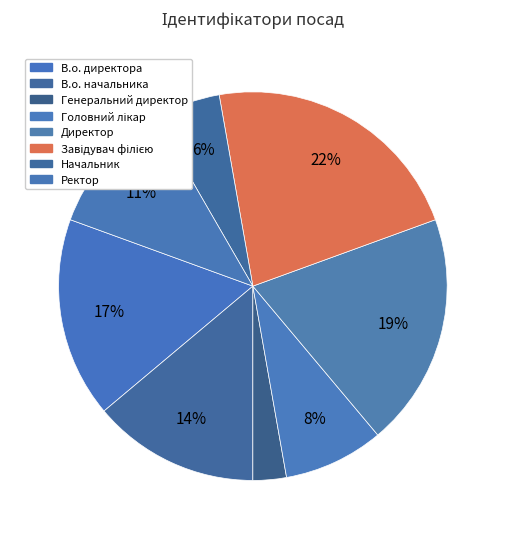

To the nearest percent, what is the difference between the Директор and Головний лікар slice percentages?

11%